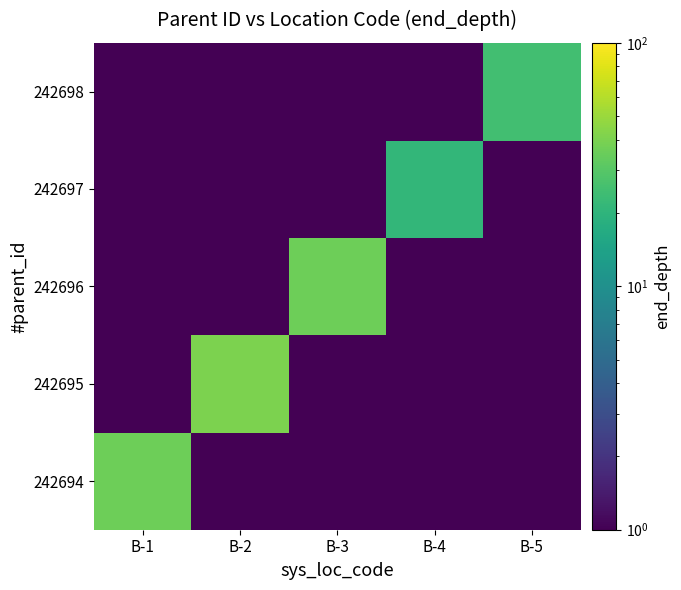

Reading left to right, list all the values displayed in this chart.

242694: B-1=36.0	B-2=0.5	B-3=0.5	B-4=0.5	B-5=0.5
242695: B-1=0.5	B-2=40.0	B-3=0.5	B-4=0.5	B-5=0.5
242696: B-1=0.5	B-2=0.5	B-3=36.0	B-4=0.5	B-5=0.5
242697: B-1=0.5	B-2=0.5	B-3=0.5	B-4=21.0	B-5=0.5
242698: B-1=0.5	B-2=0.5	B-3=0.5	B-4=0.5	B-5=25.0